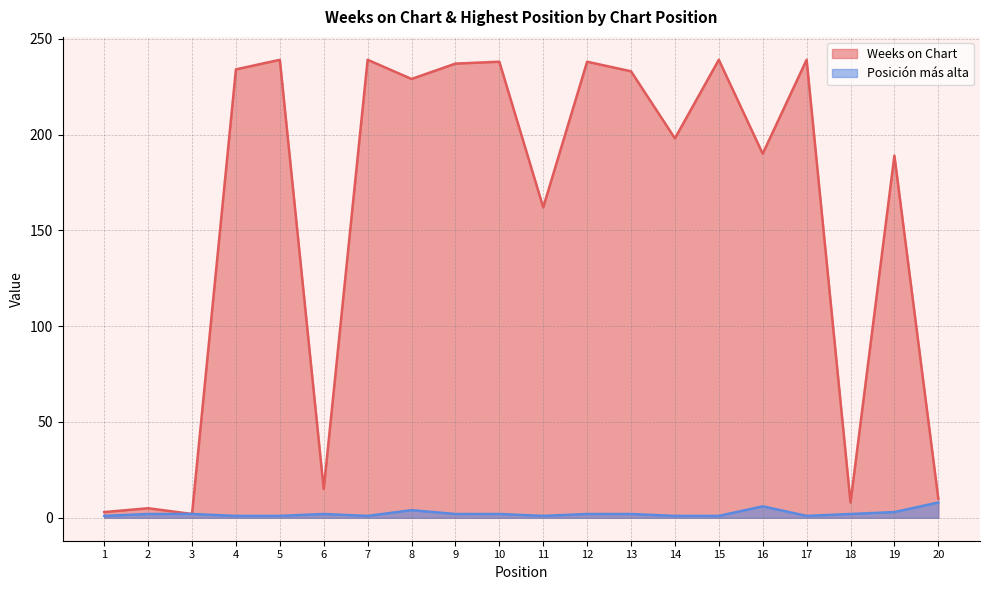

How many interior local valleys does the Weeks on Chart series have?

7